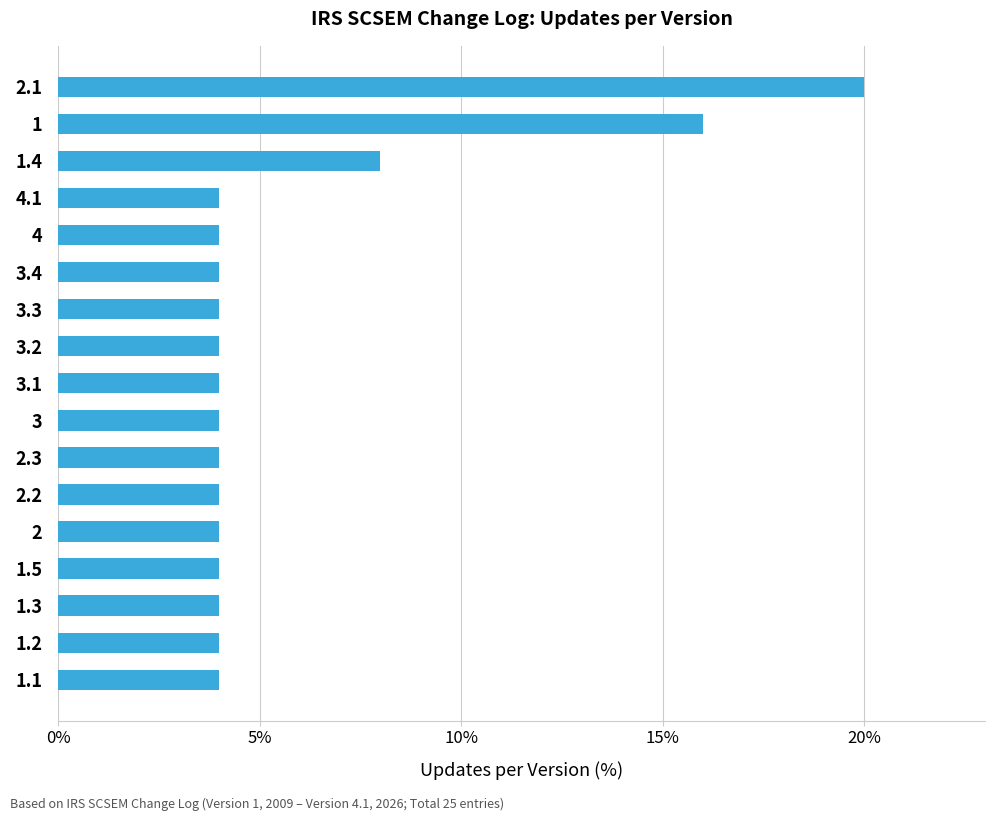

Are the bars grouped side by side (vs. stacked)?

No